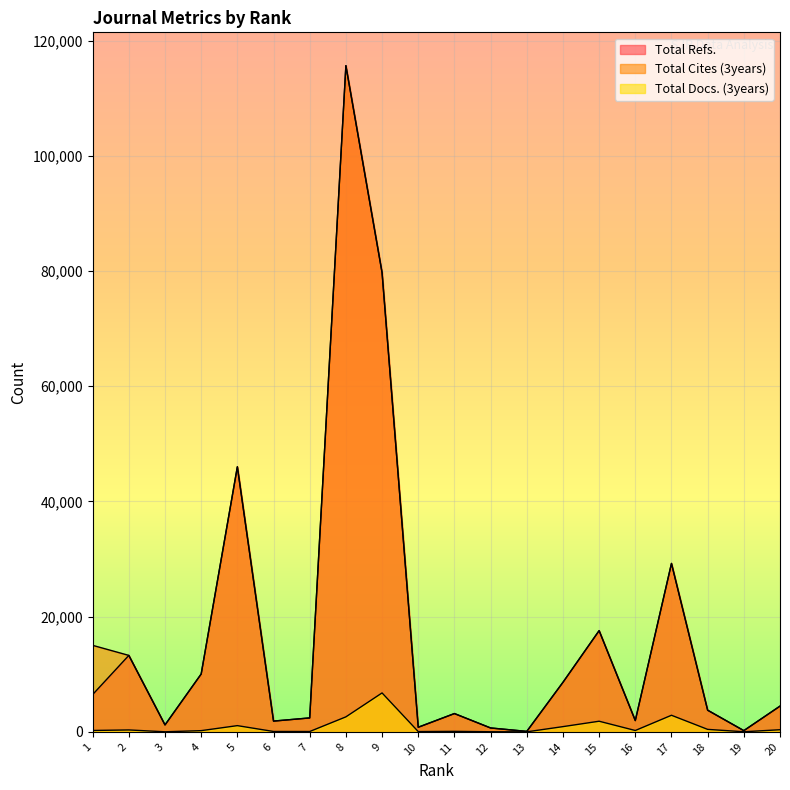

True or false: Total Docs. (3years) has more than 1 interior local peaks.

True